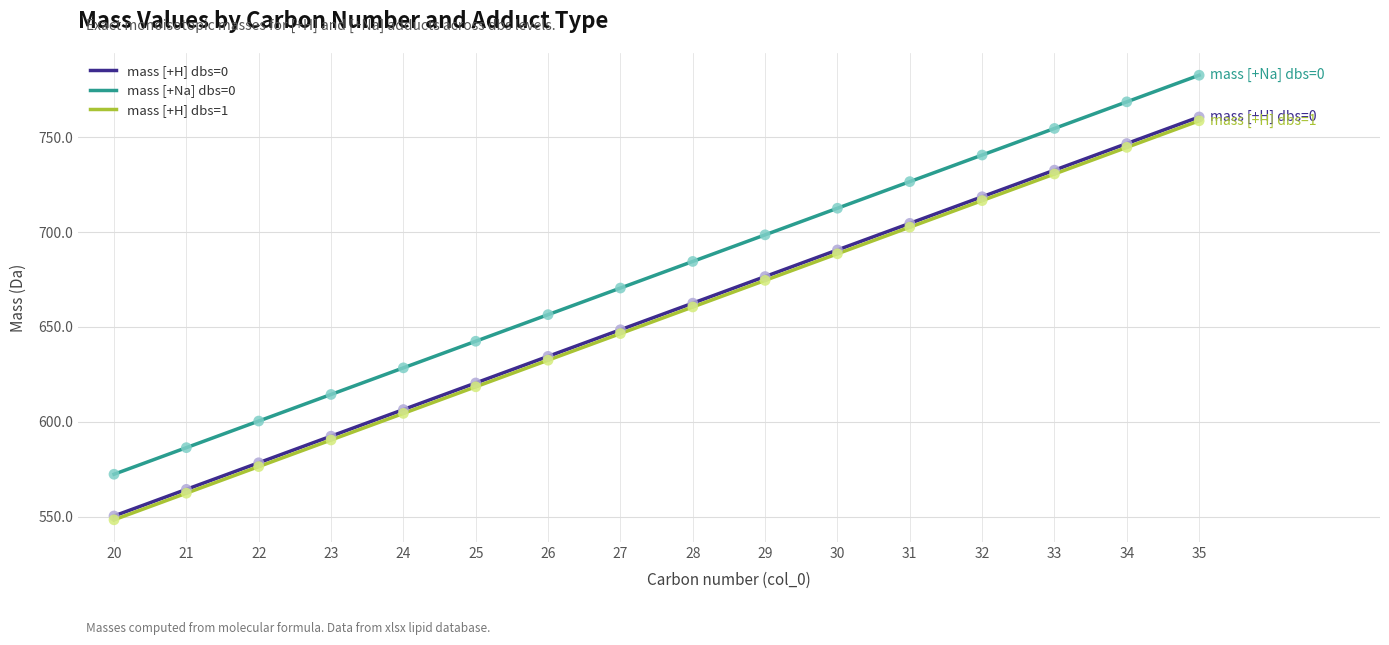

What is the total value across all series at 27?

1965.5